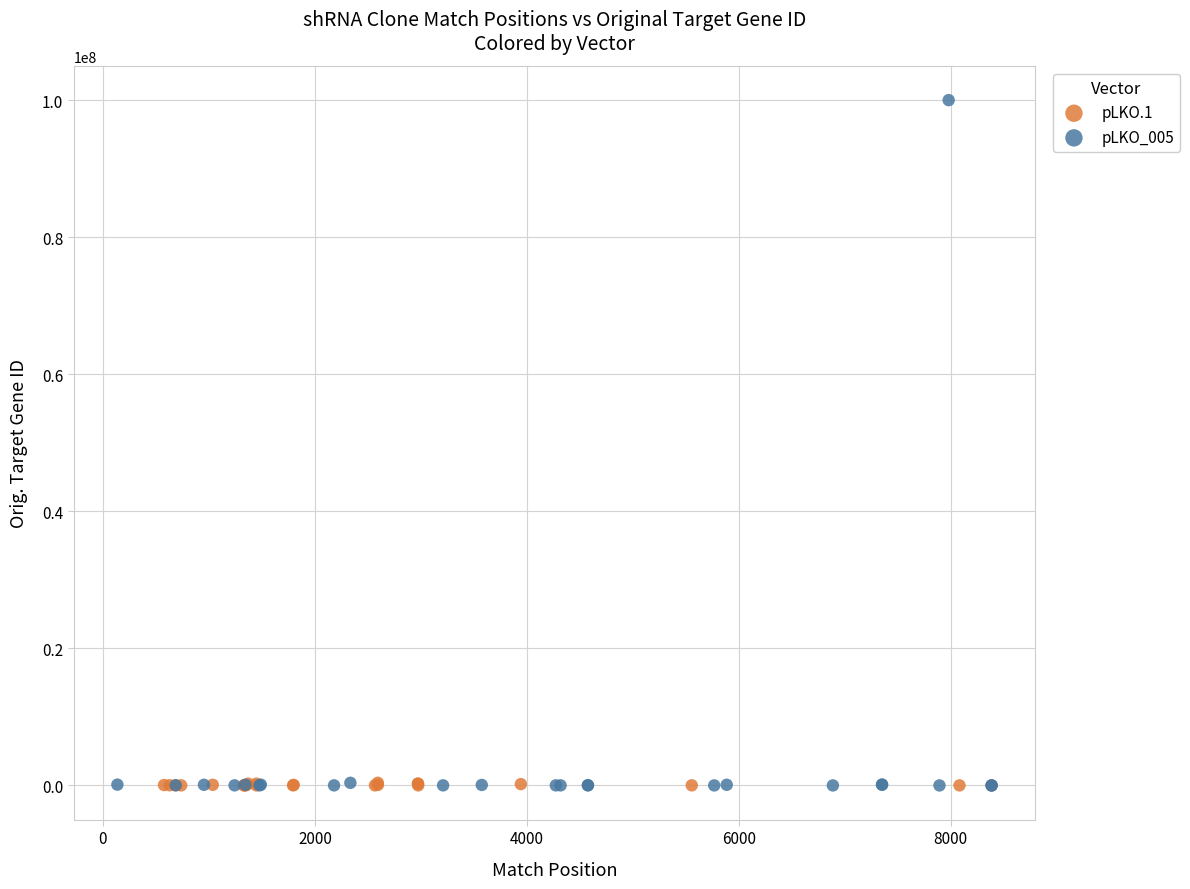

Which series contains the highest Y value?

pLKO_005